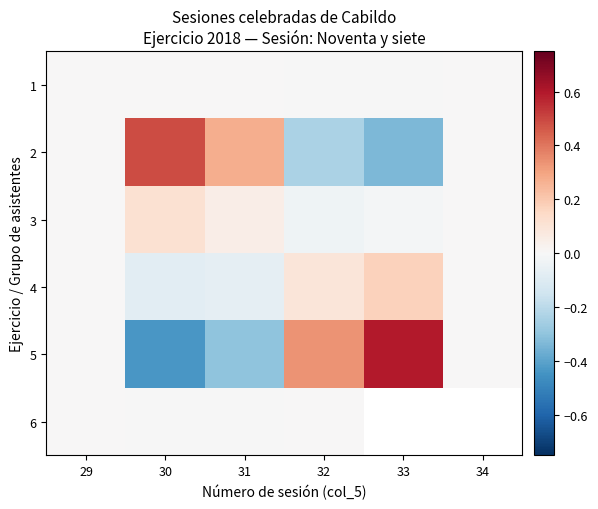

How many values in the 4 series exceed 0?

3